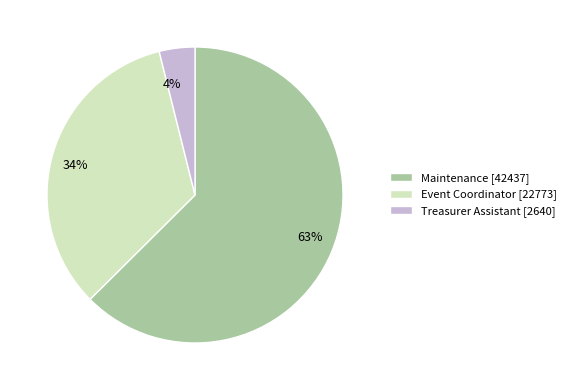

How many segments does this pie chart have?

3